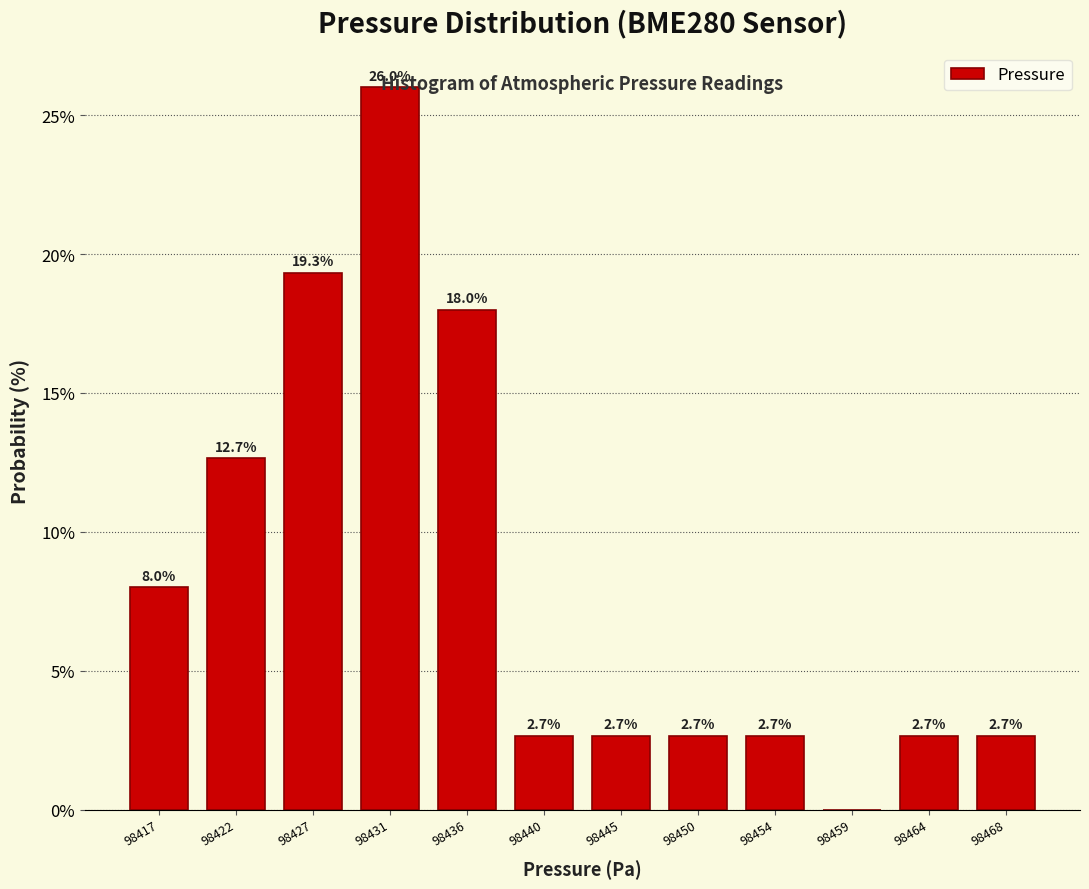

Which range on the x-axis has the tallest bar?

98429.0 to 98433.5